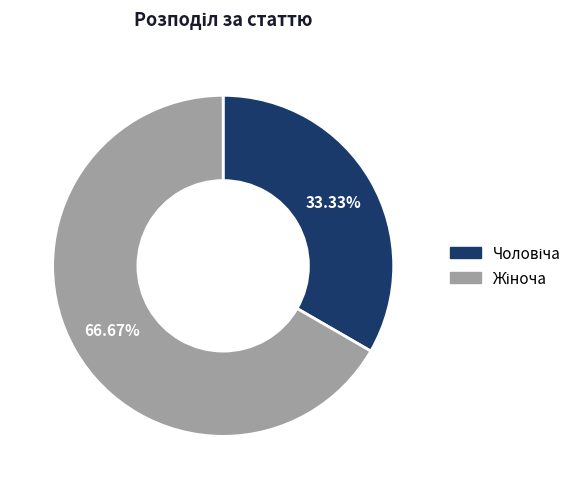

Does any single category account for the majority?

Yes